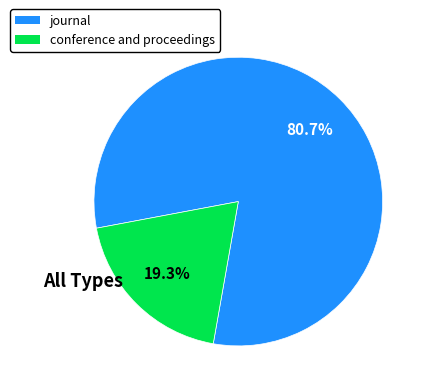

Combined, what portion of the pie is conference and proceedings and journal?

100.0%